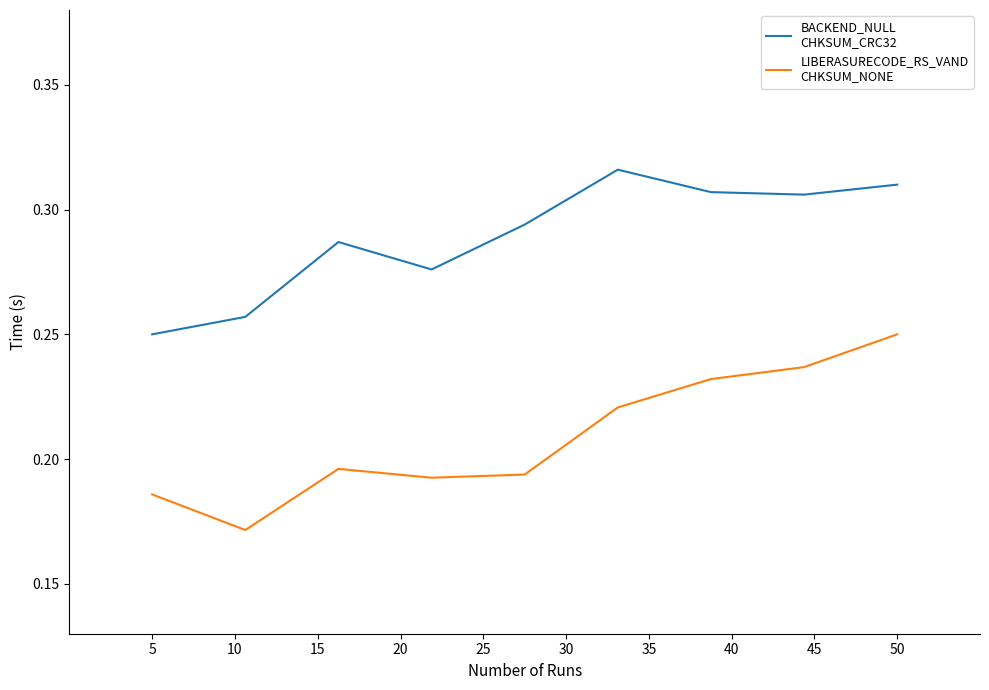

Does the chart have visible grid lines?

No